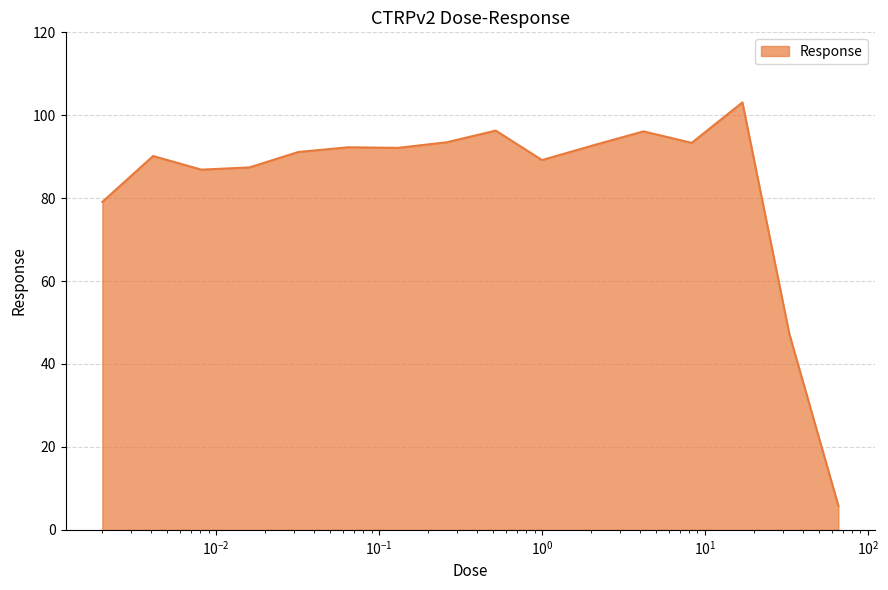

What is the smallest value displayed?

5.8